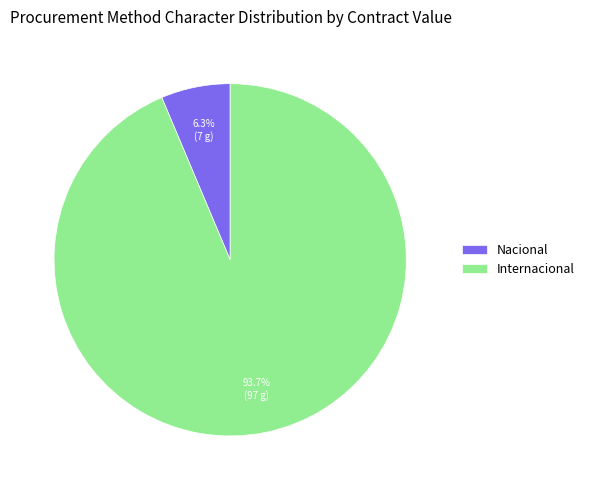

Count the number of slices in the pie.

2